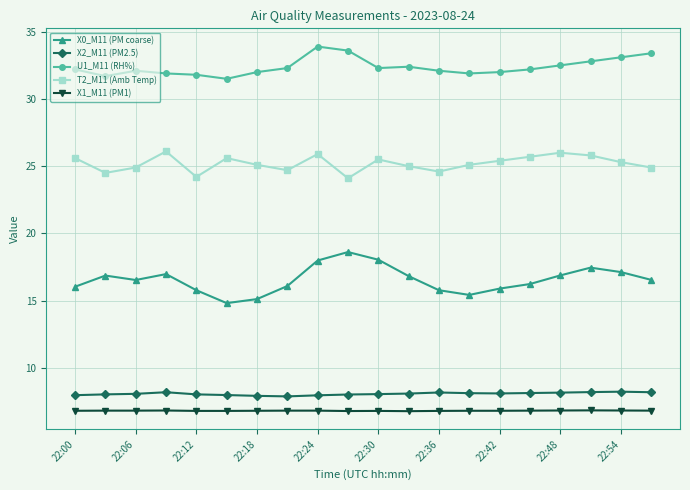

What is the highest value of the T2_M11 (Amb Temp) series?

26.1